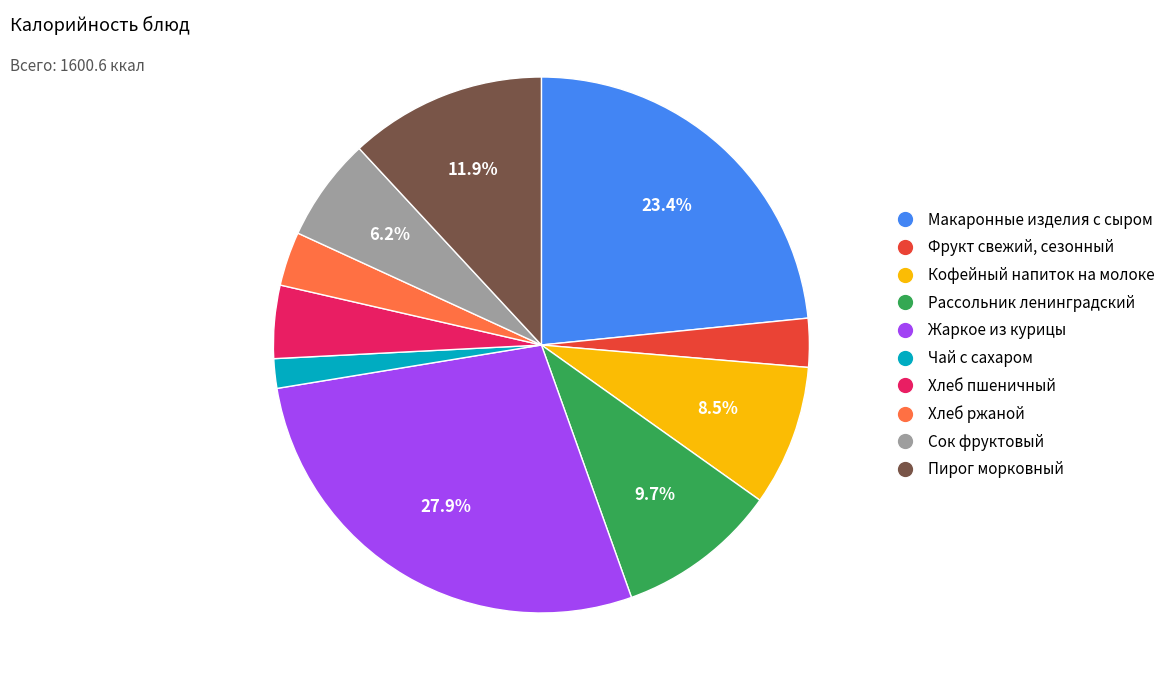

Is there a majority slice in this chart?

No